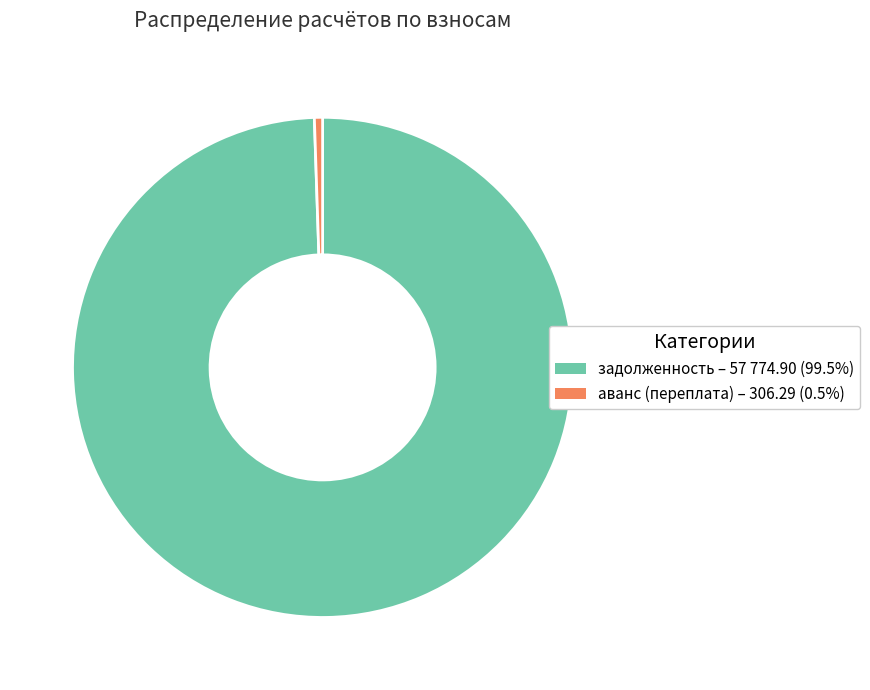

Which slice is the largest?

задолженность